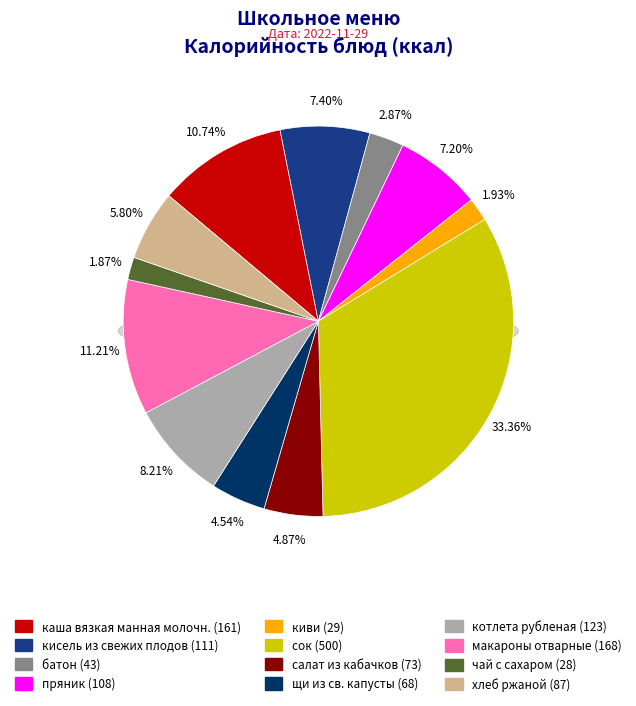

What is the change in value from кисель из свежих плодов to котлета рубленая?

+12